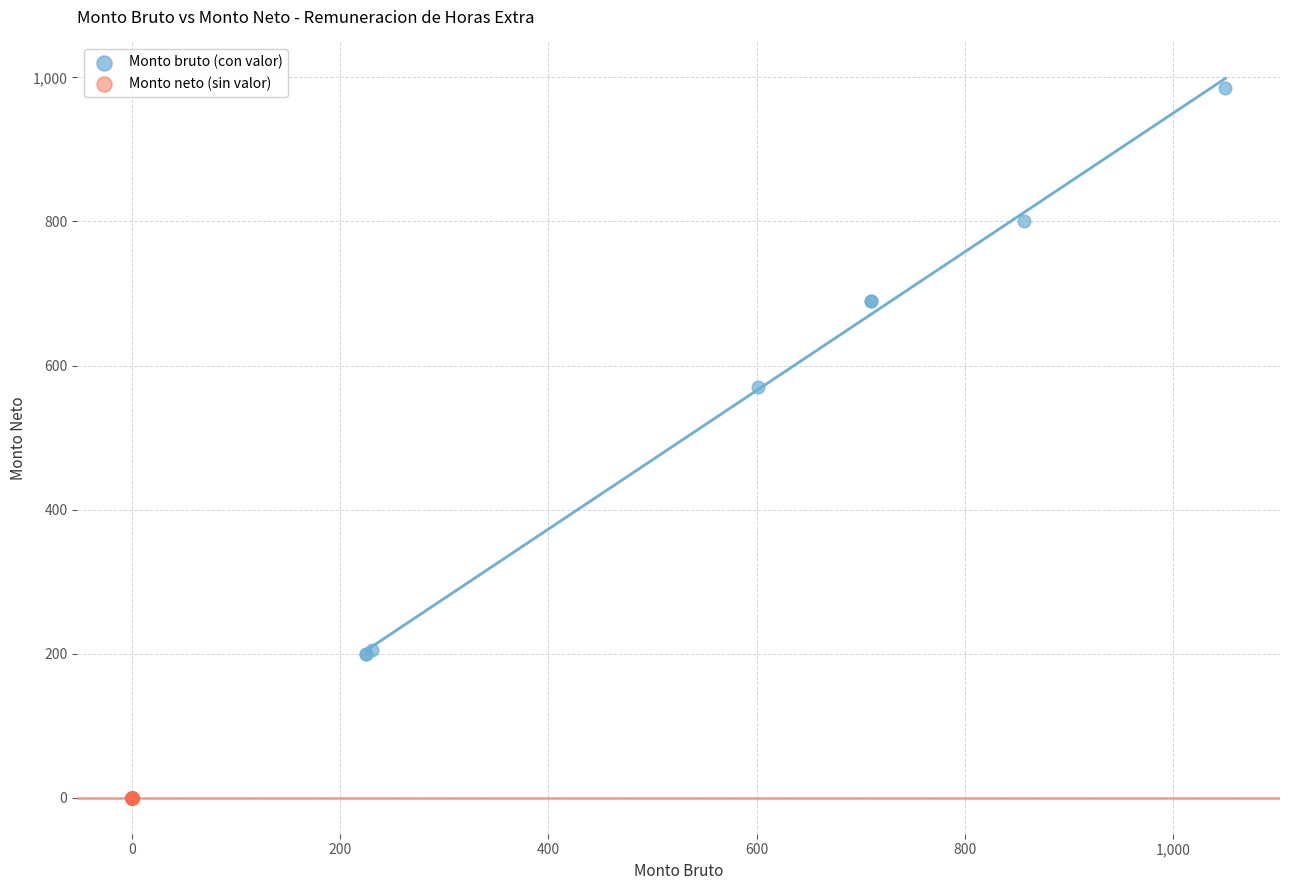

Which series reaches the maximum Y coordinate?

Monto bruto (con valor)